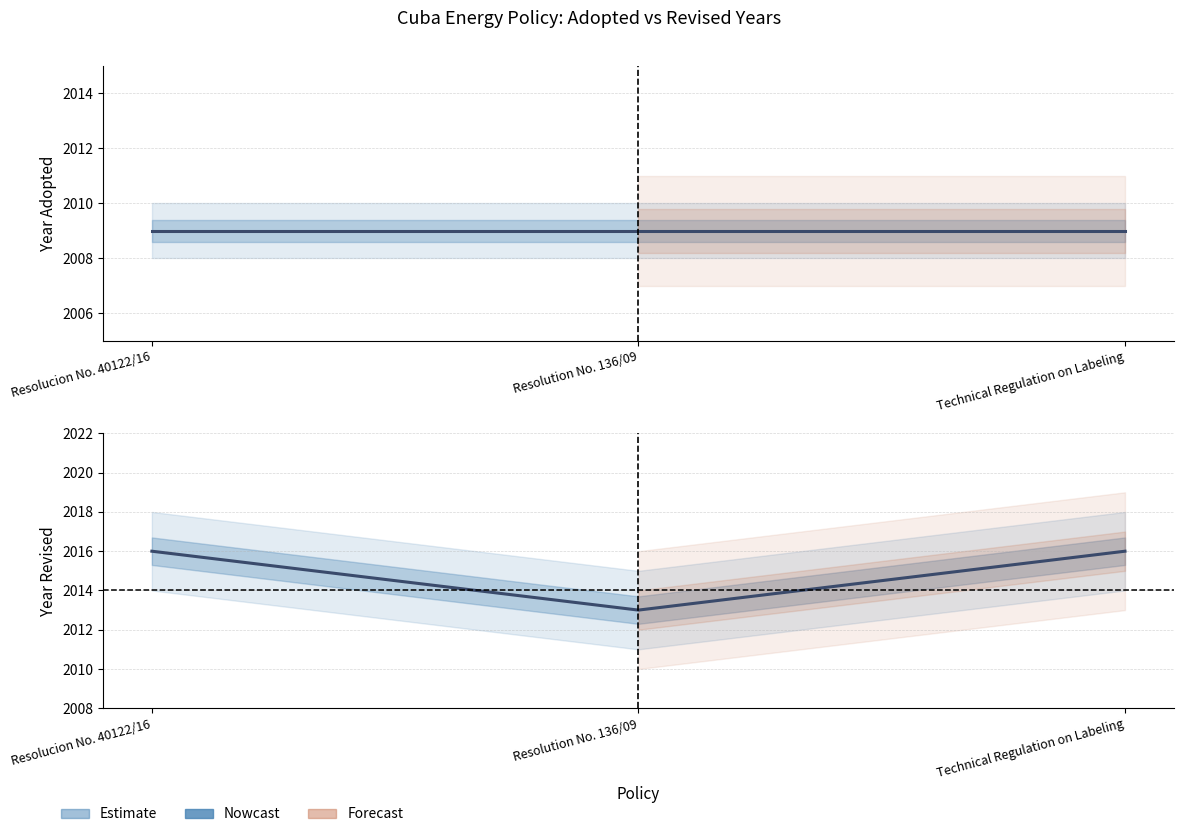

What is the minimum value shown in the chart?

2009